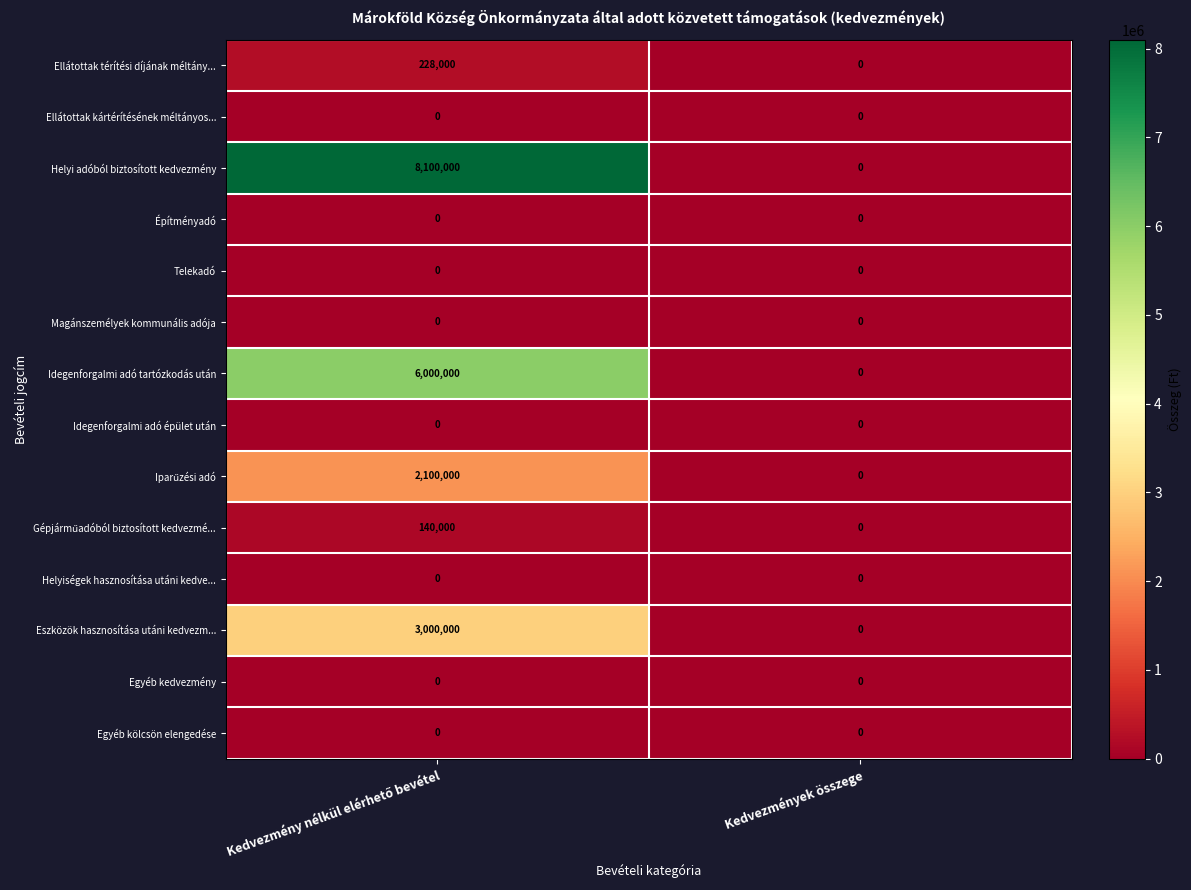

Which series has the largest total across all categories?

Helyi adóból biztosított kedvezmény